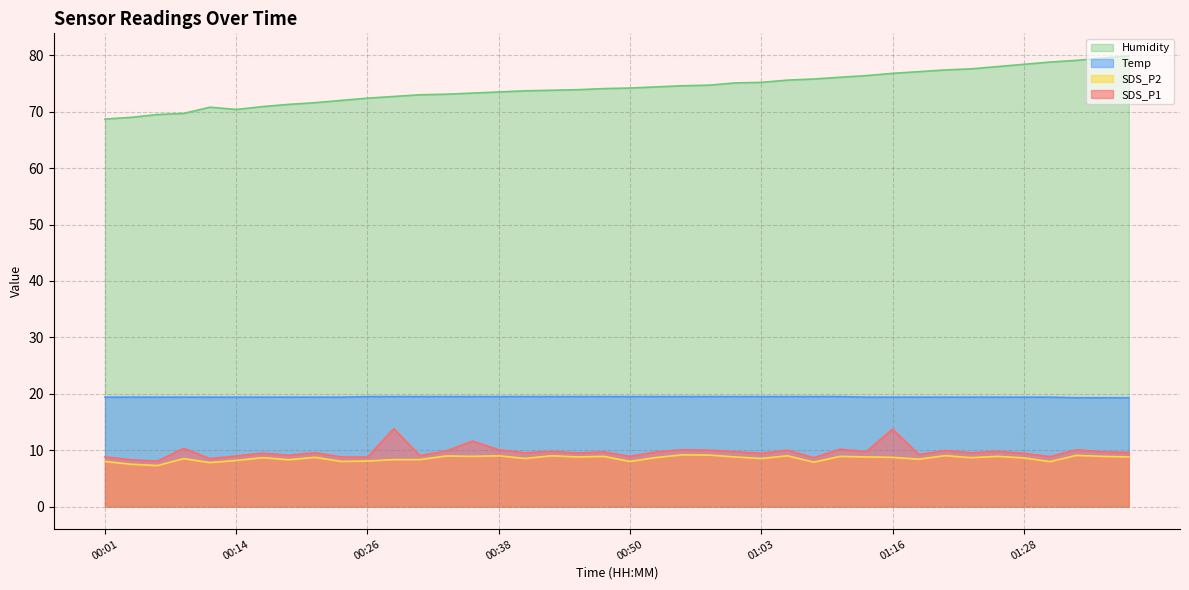

What is the sum of all SDS_P2 values?

341.8